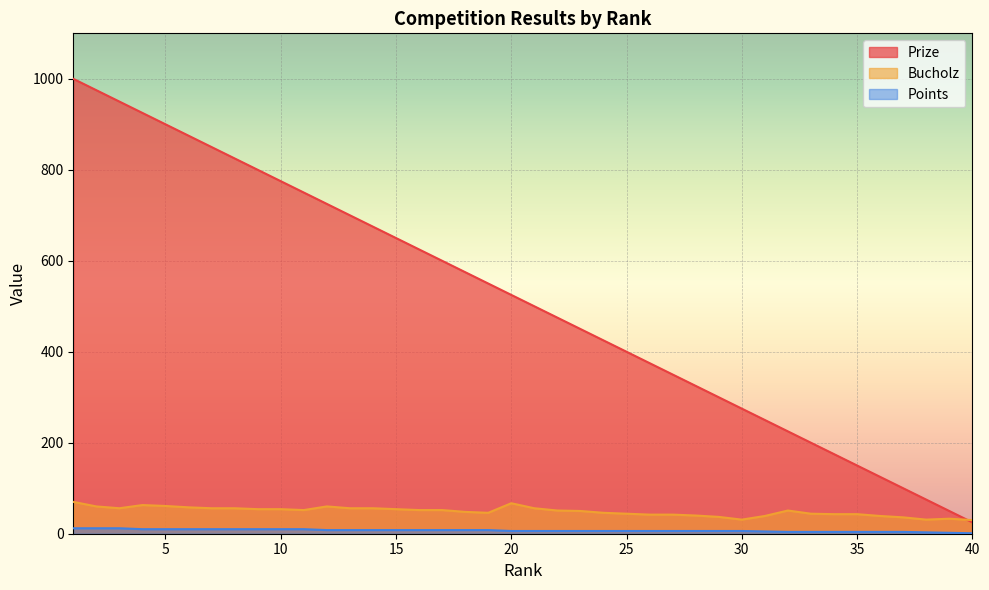

Is it true that Bucholz equals 15 at 15?

False